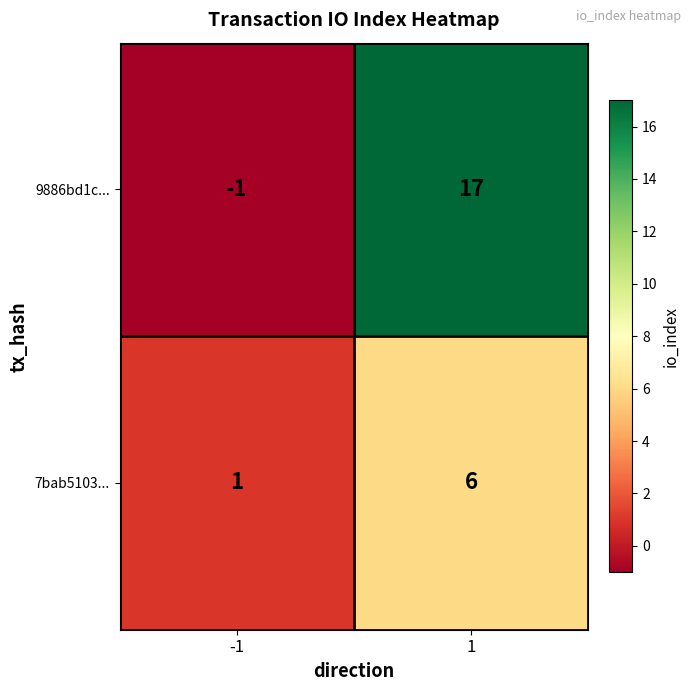

What is the average value of the 7bab5103... series?

4